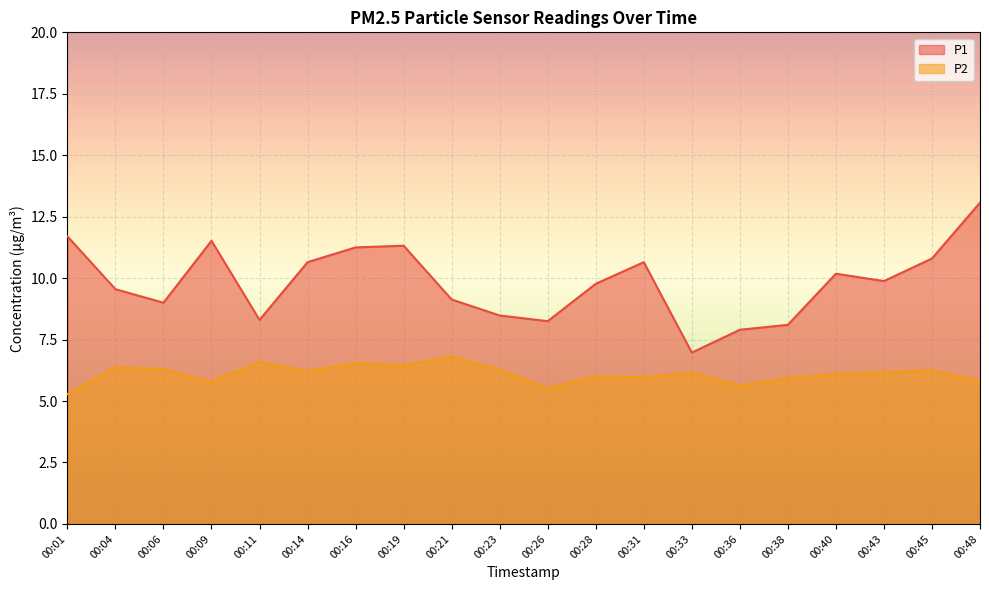

At how many categories does at least one series exceed 9?

13